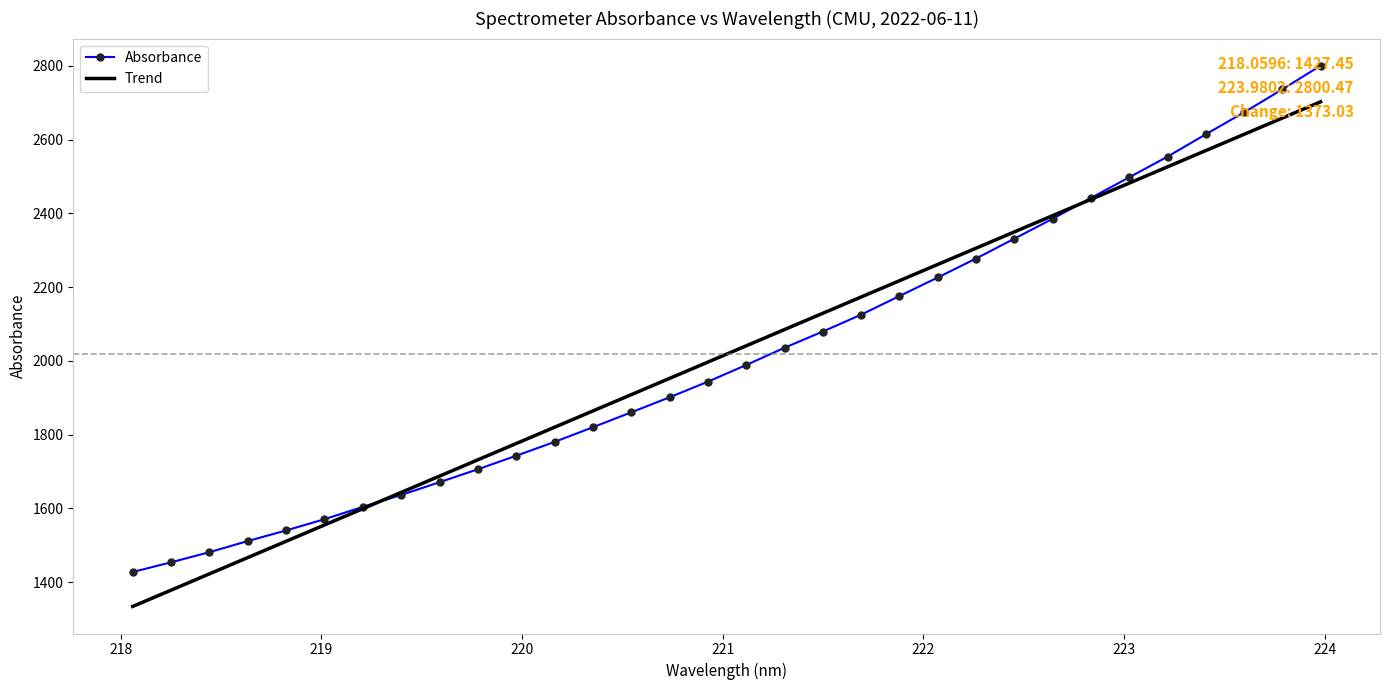

Which series has the widest spread of values?

Absorbance